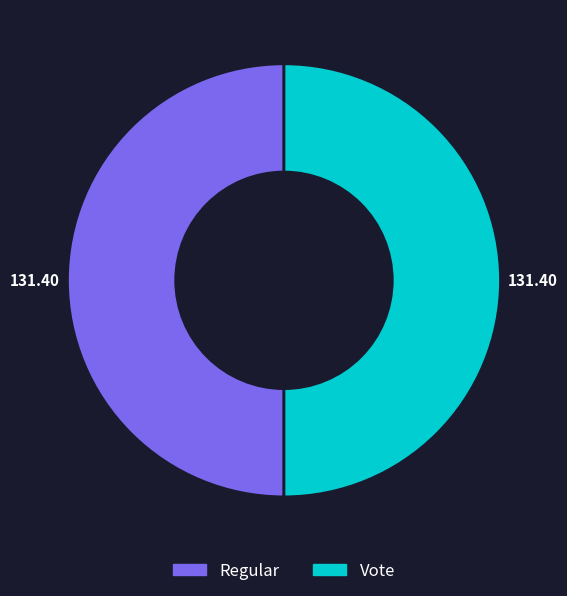

Do Vote and Regular together represent more than half of the pie?

Yes